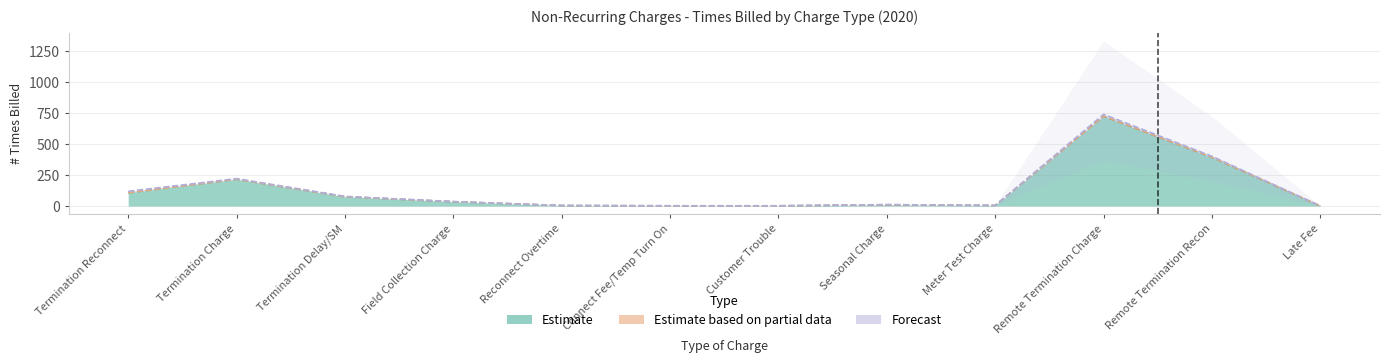

Which series has the largest total across all categories?

Estimate